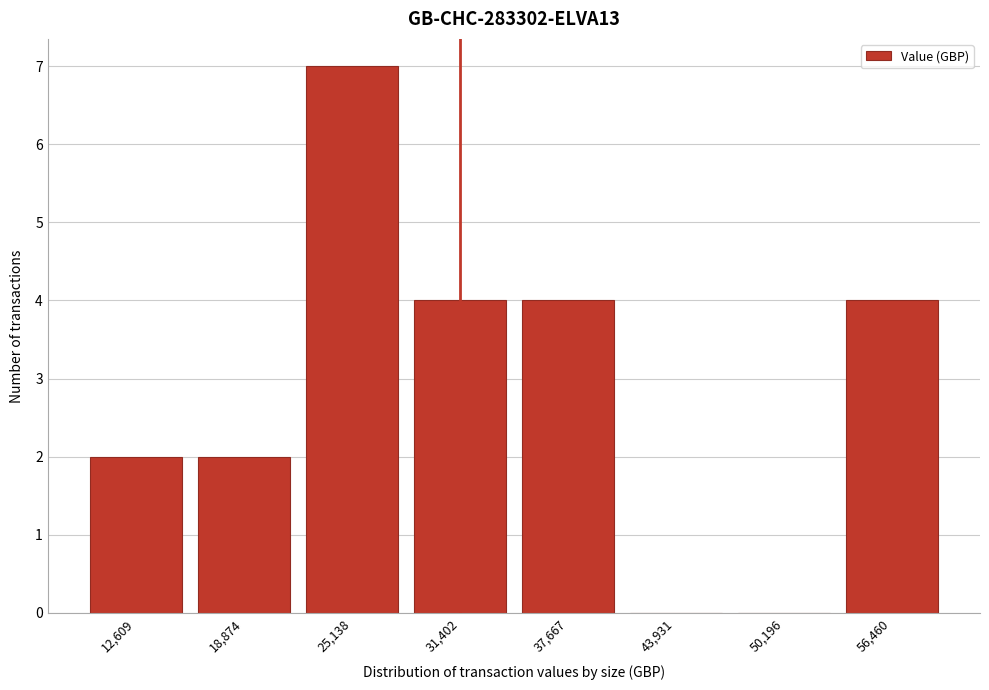

Reading left to right, extract all data points from this chart.

12,609=2	18,874=2	25,138=7	31,402=4	37,667=4	43,931=0	50,196=0	56,460=4